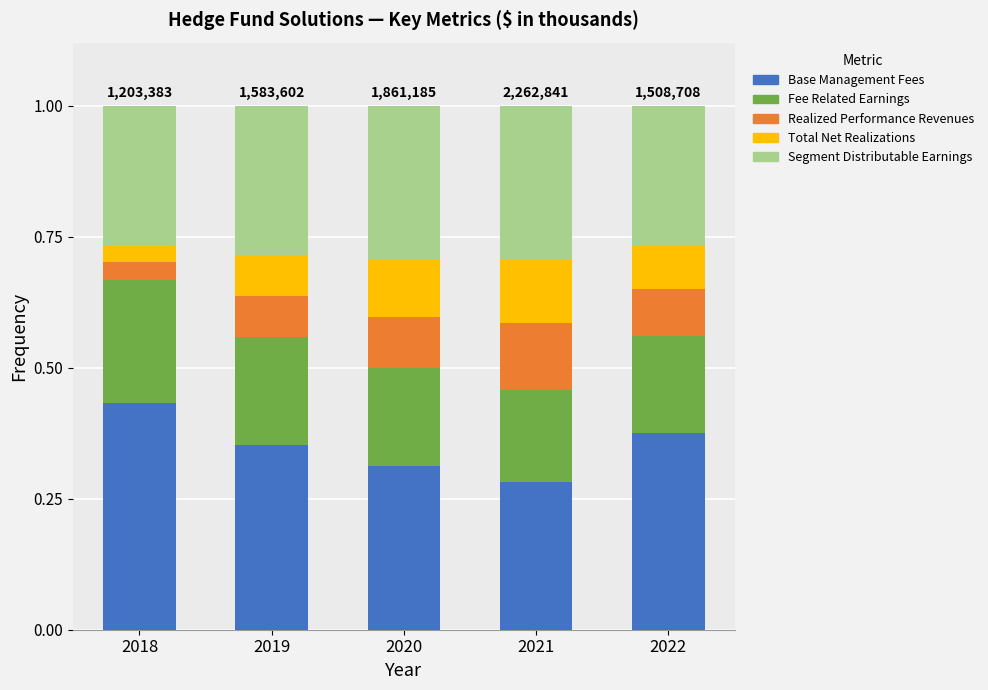

What is the total value across all series at 2019?

1.0